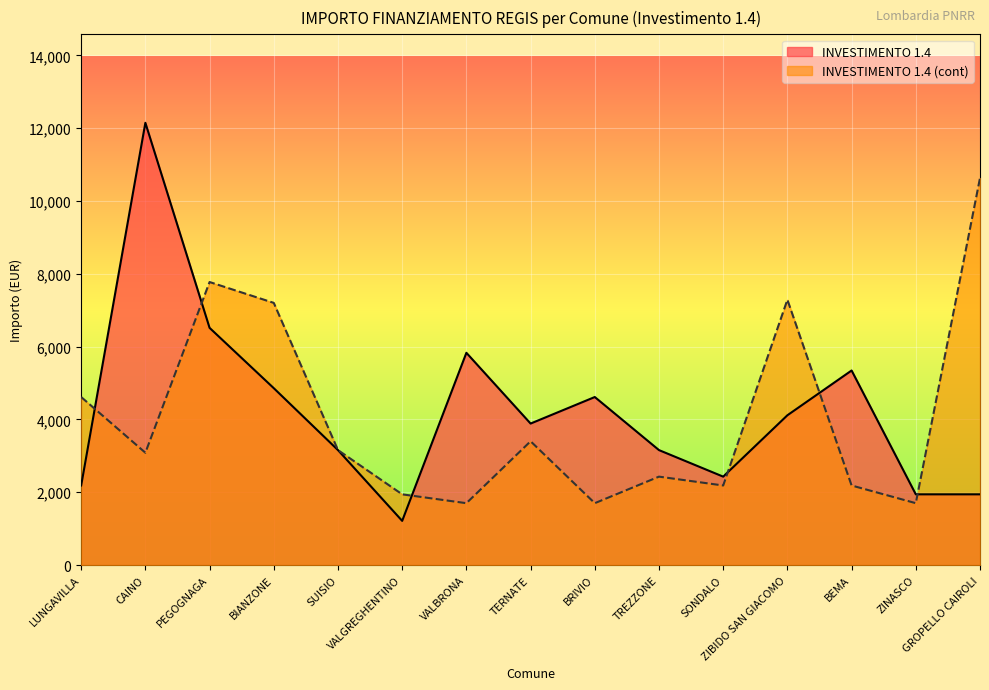

At how many categories does at least one series exceed 2703?

12